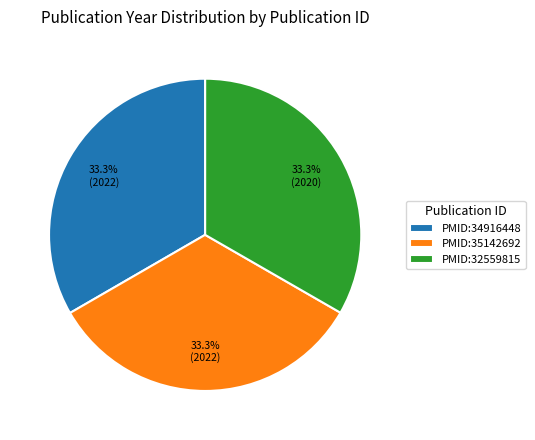

How many segments does this pie chart have?

3